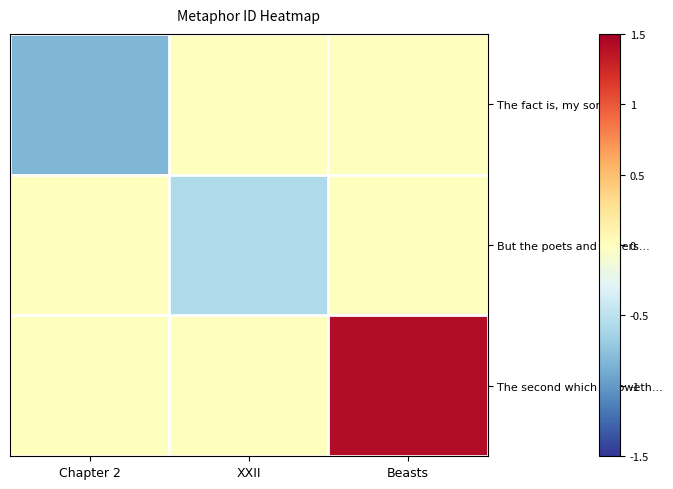

What is the smallest value displayed?

-0.8